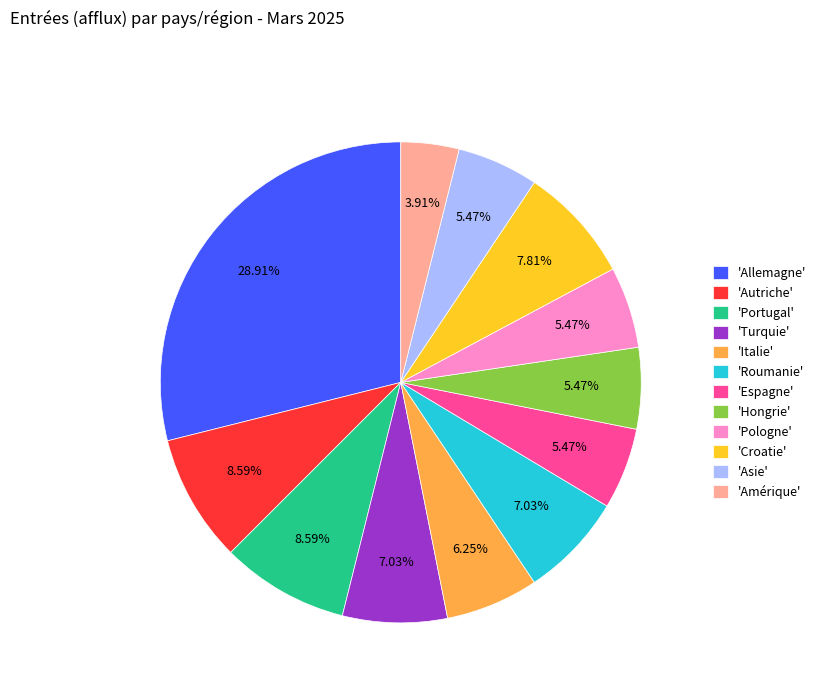

Approximately how many times larger is the value at 'Amérique' compared to 'Turquie'?

0.6